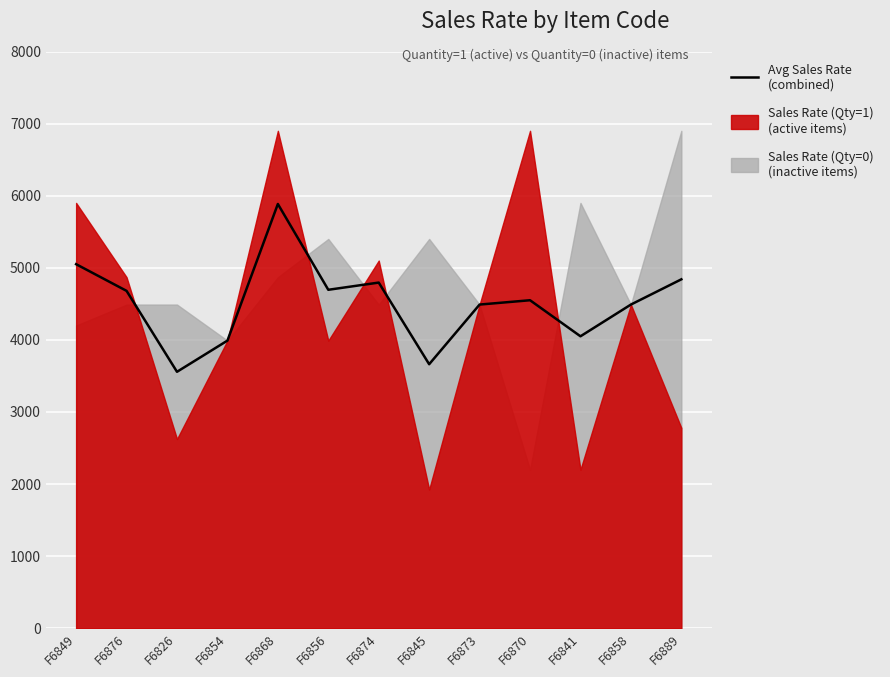

Rank the categories by value from highest to lowest.

F6868, F6849, F6889, F6874, F6856, F6876, F6870, F6873, F6858, F6841, F6854, F6845, F6826